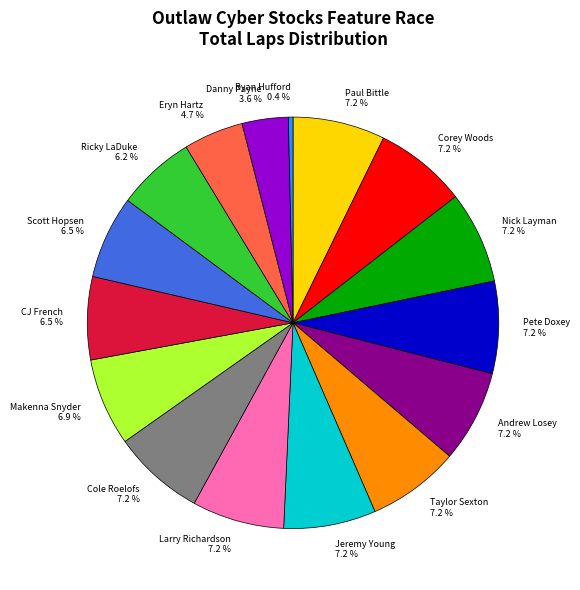

Count the number of slices in the pie.

16